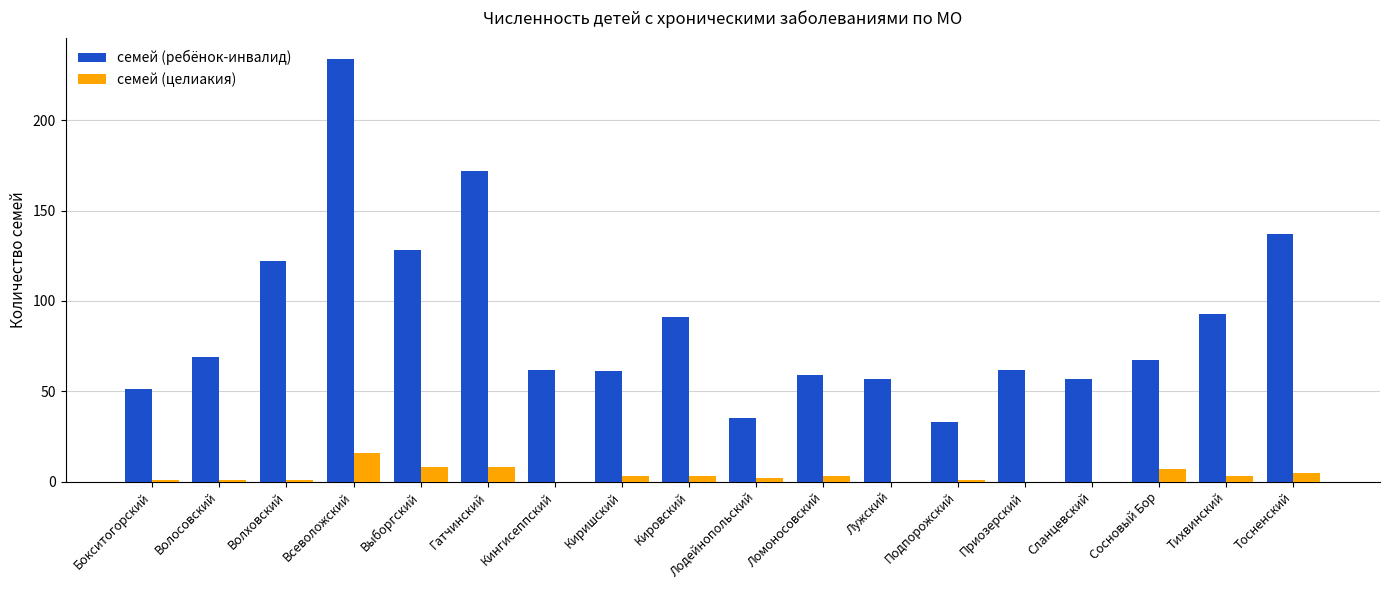

Where does the семей (ребёнок-инвалид) series first go above 67?

Волосовский